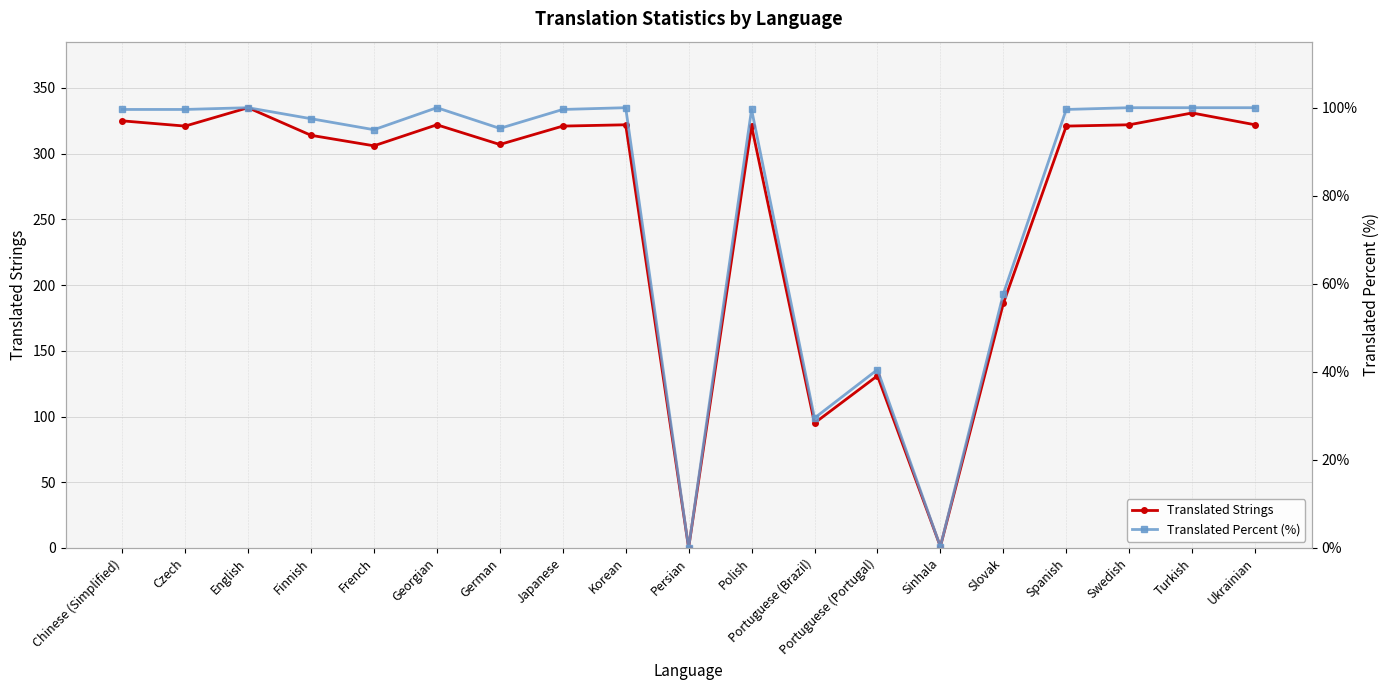

At which category is the sum across all series the highest?

English